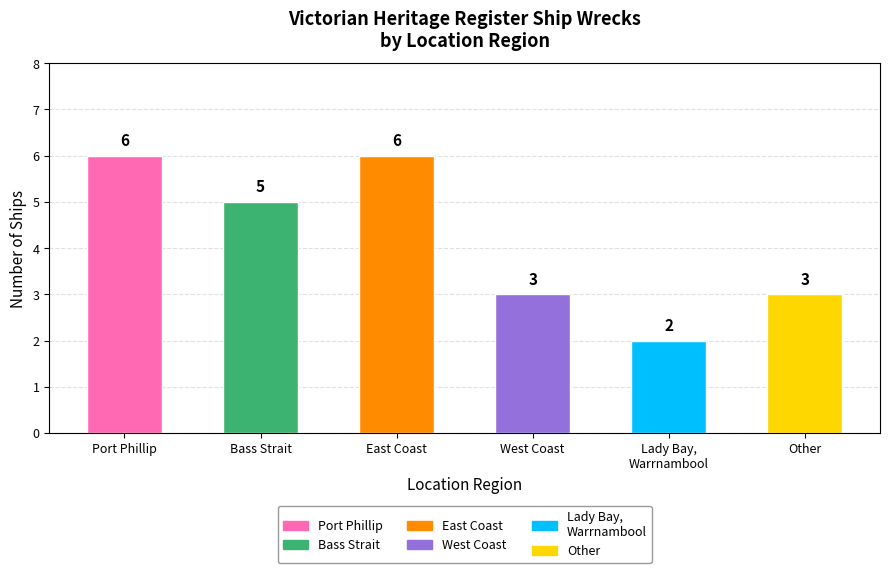

How many values are between 3 and 6?

5